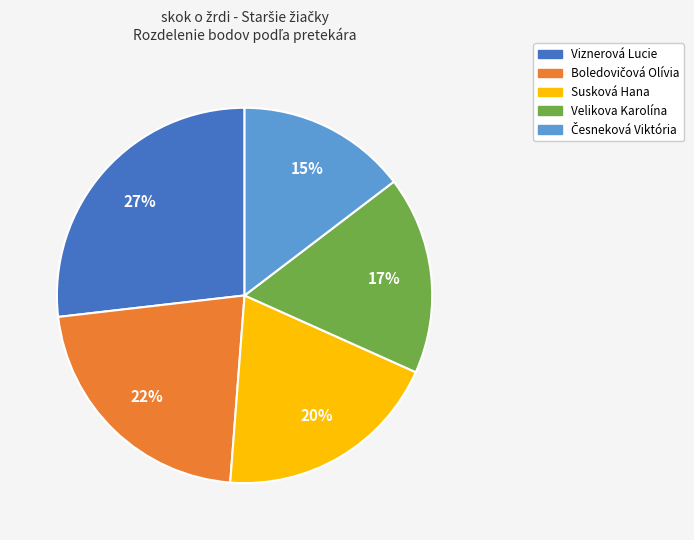

Is it true that Viznerová Lucie is 32% of the pie?

False